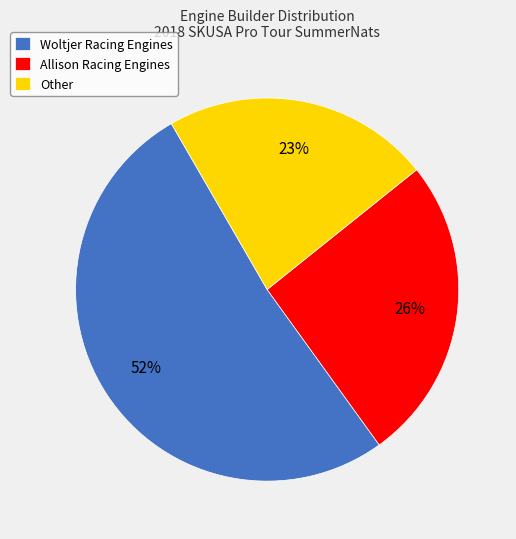

Rank the categories by value from lowest to highest.

Other, Allison Racing Engines, Woltjer Racing Engines